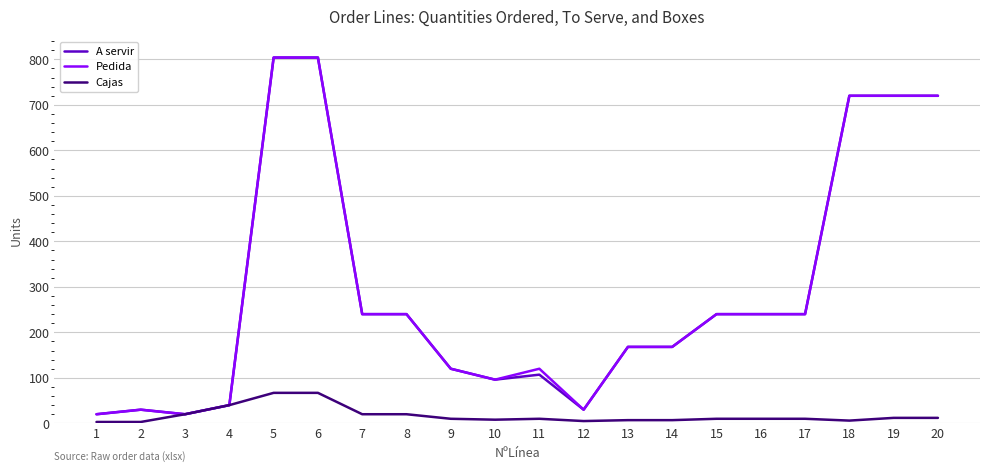

Is the value of Cajas at 3 greater than the value of Pedida at 11?

No